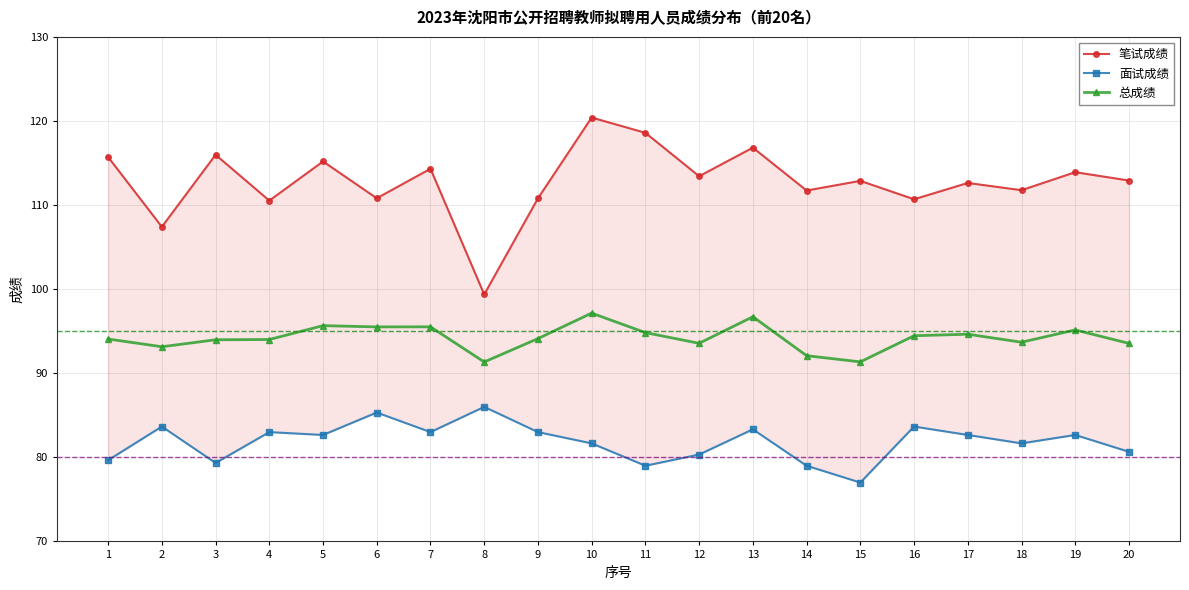

What are all the series names shown in the legend?

笔试成绩, 面试成绩, 总成绩